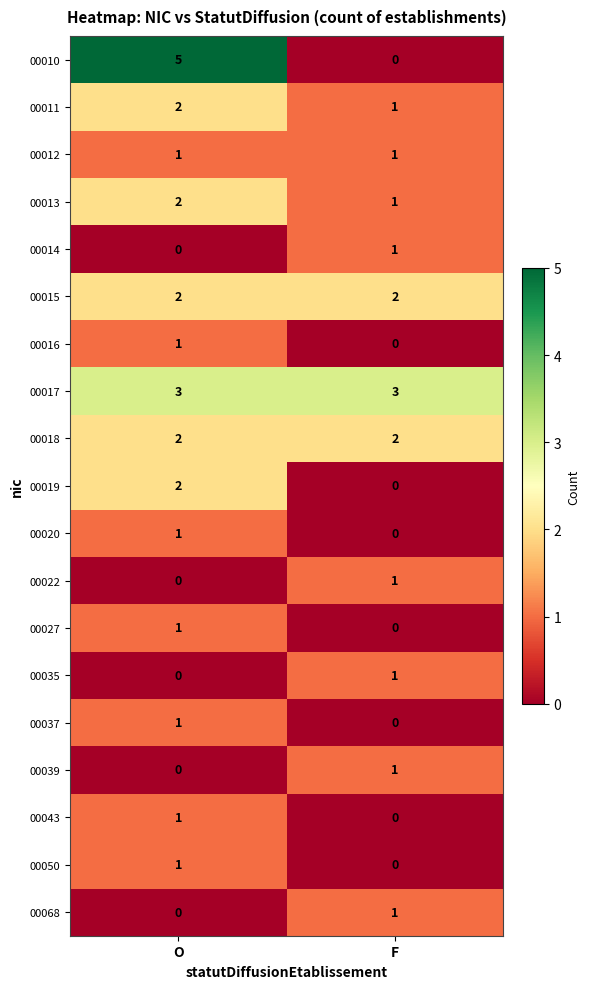

Which category has the highest value across all series?

O